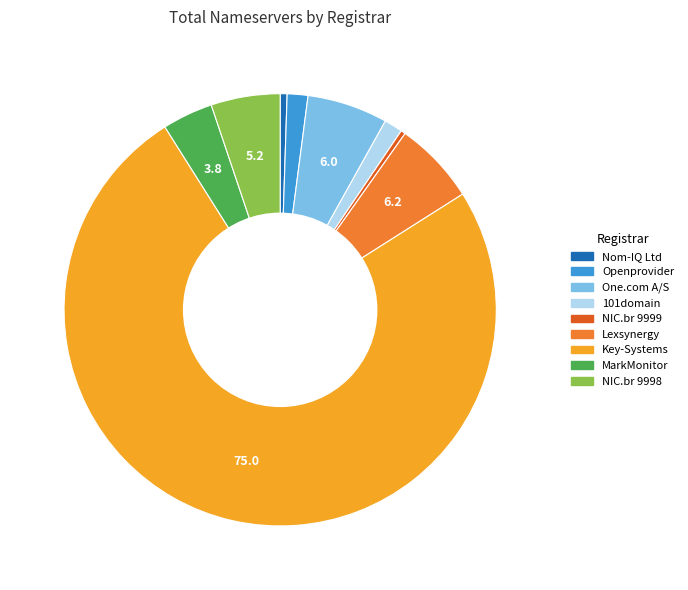

True or false: 101domain accounts for 1% of the total.

True